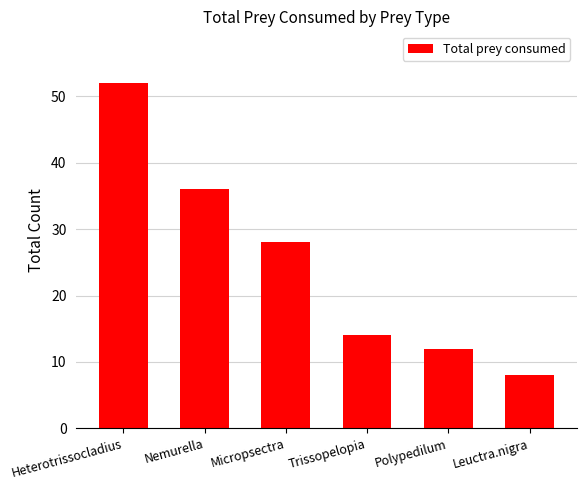

Are the bars horizontal?

No